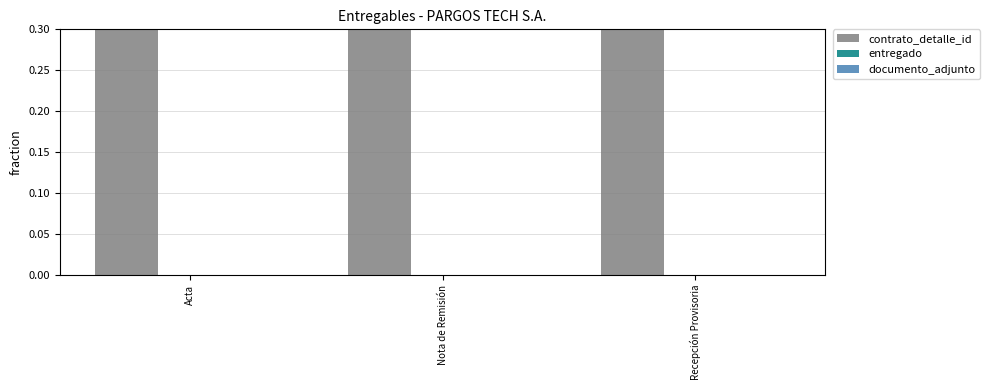

Between Acta and Nota de Remisión, which series saw the biggest shift?

contrato_detalle_id